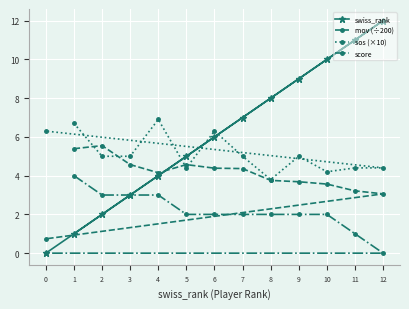

What is the maximum value for swiss_rank?

12.0